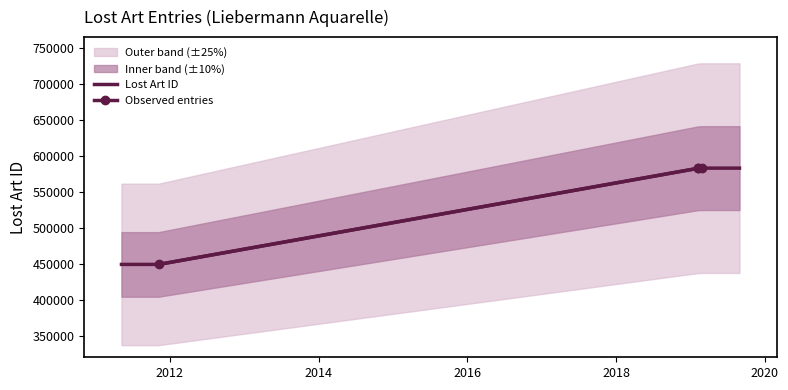

True or false: the data has more than 0 interior local peaks.

True